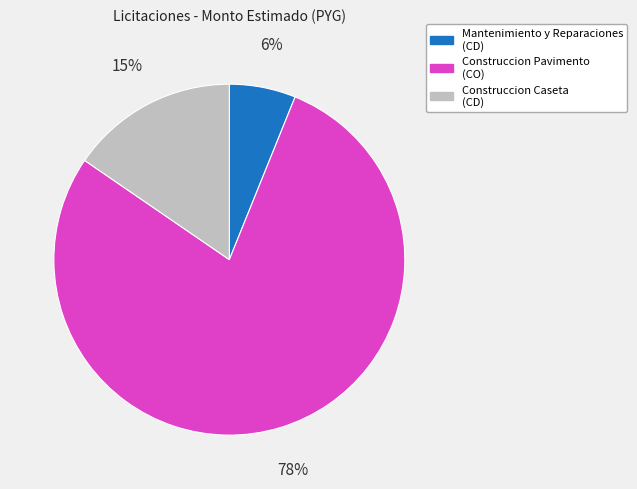

Is the sum of Mantenimiento y Reparaciones (CD) and Construccion Caseta (CD) greater than half?

No